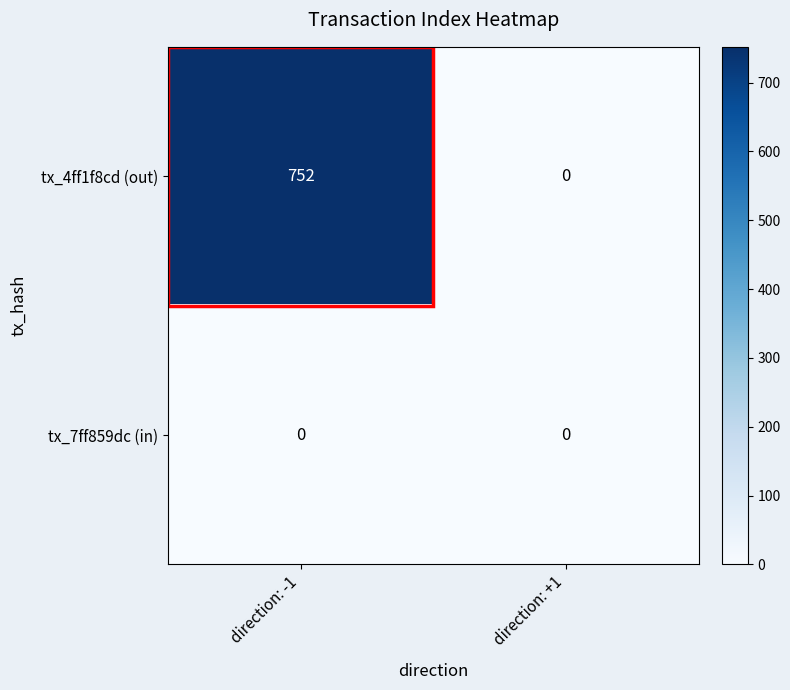

Rank the series by their maximum value, from highest to lowest.

tx_4ff1f8cd (out), tx_7ff859dc (in)